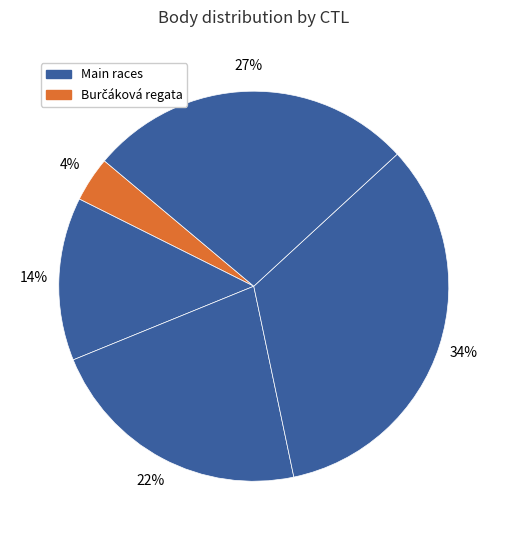

Count the number of slices in the pie.

5